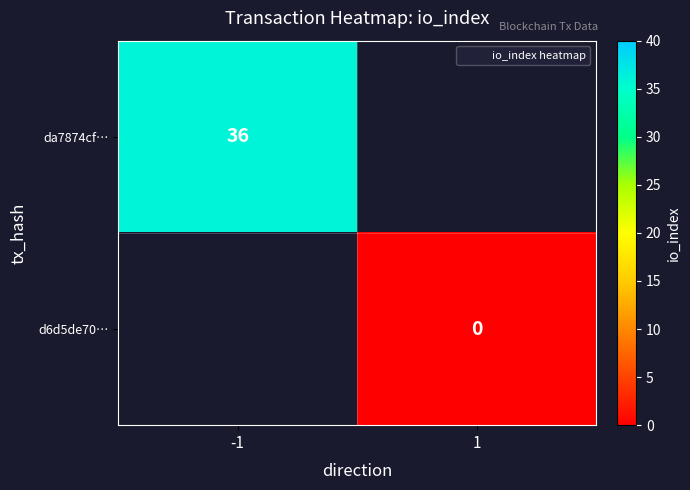

Which series has the widest spread of values?

da7874cf…